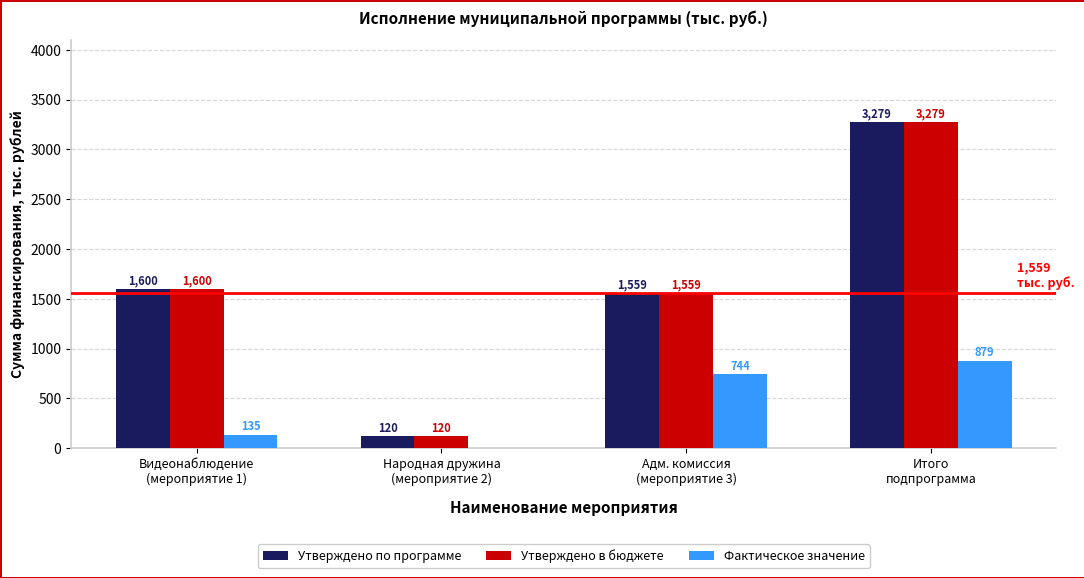

What is the maximum value for Утверждено по программе?

3279.3